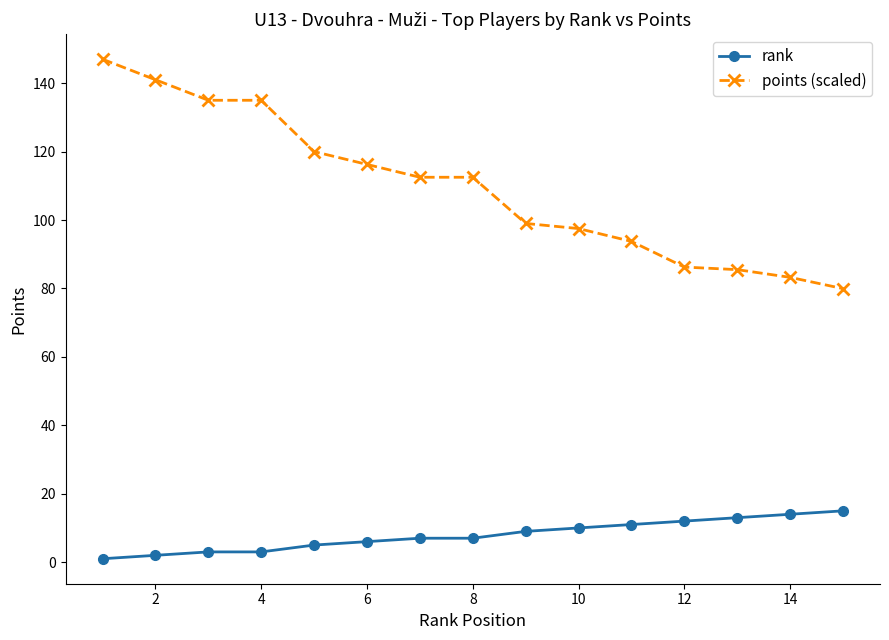

List the series in order of their overall mean, highest first.

points (scaled), rank